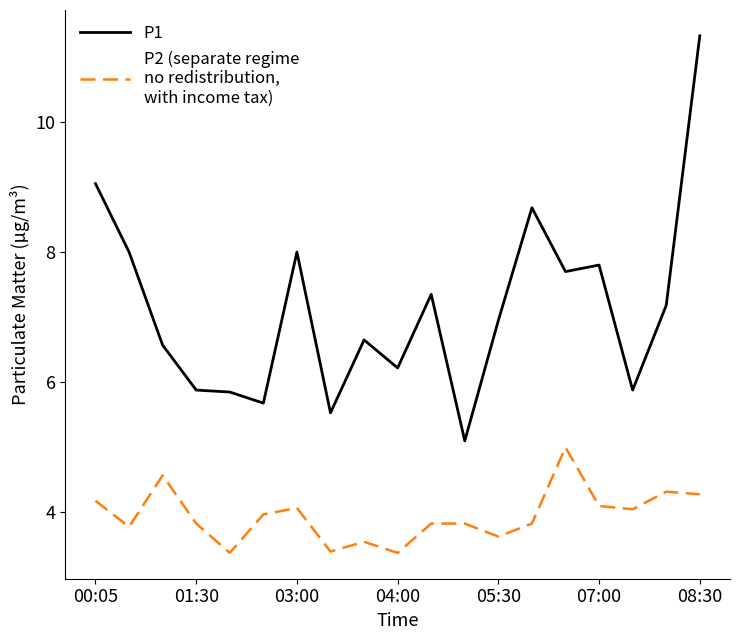

Is this an area chart (filled region under the line)?

No